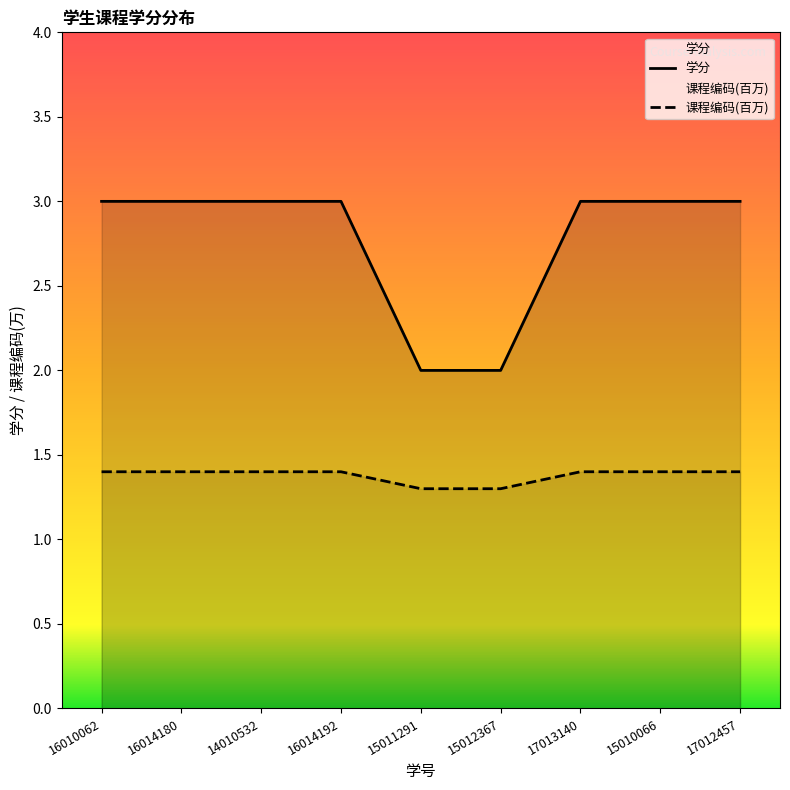

What value does the 课程编码数值 series have at 16014192?

1.4